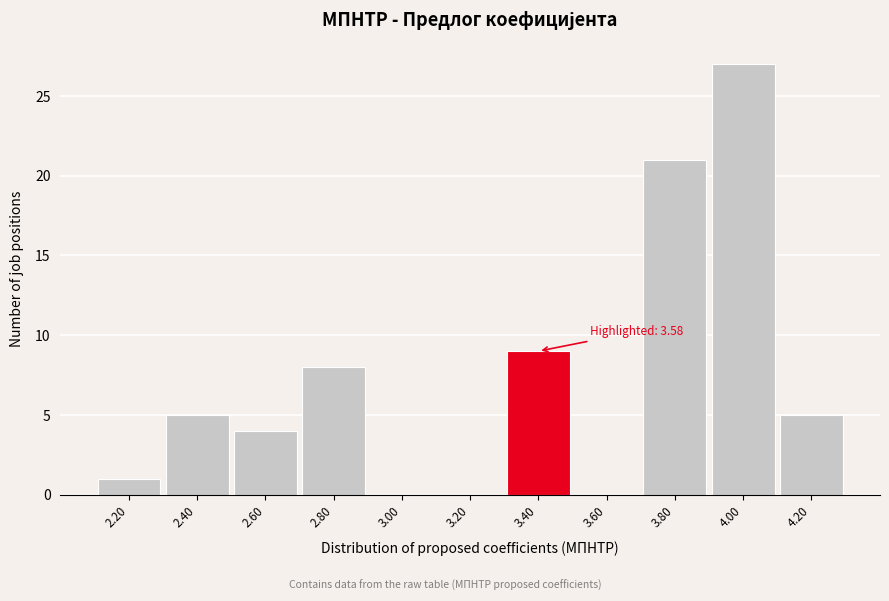

Reading left to right, transcribe all the data shown in this chart.

2.20=1	2.40=5	2.60=4	2.80=8	3.00=0	3.20=0	3.40=9	3.60=0	3.80=21	4.00=27	4.20=5